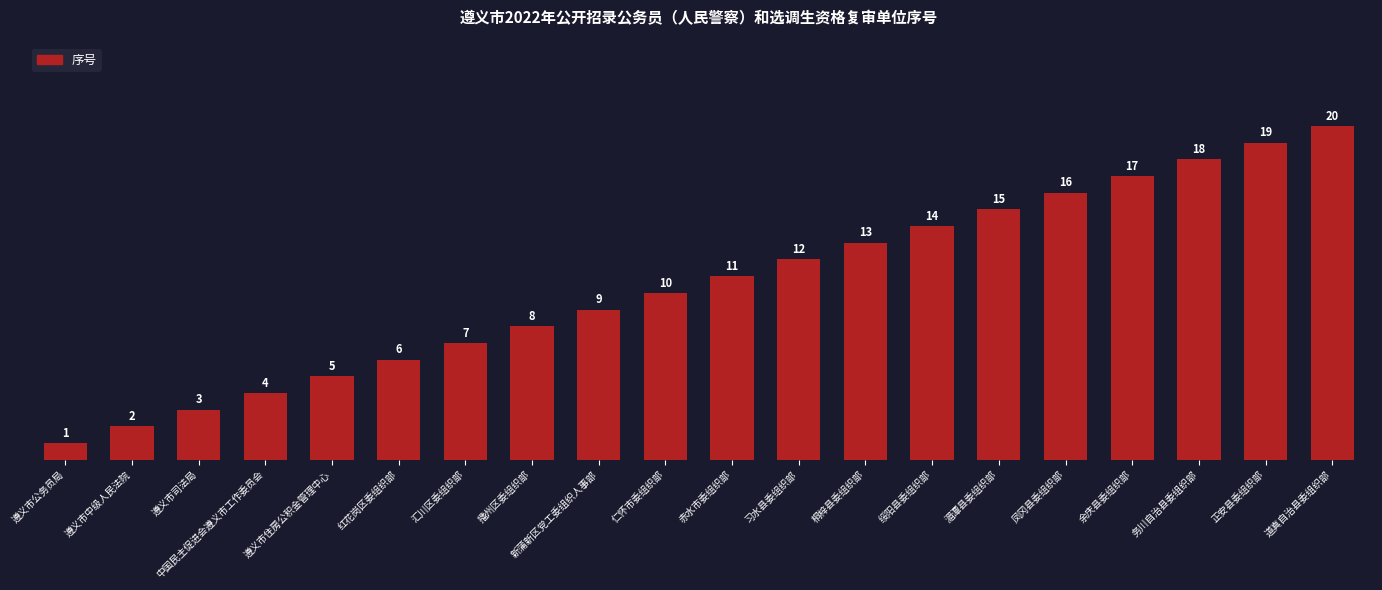

Reading right to left, extract all data points from this chart.

道真自治县委组织部=20	正安县委组织部=19	务川自治县委组织部=18	余庆县委组织部=17	凤冈县委组织部=16	湄潭县委组织部=15	绥阳县委组织部=14	桐梓县委组织部=13	习水县委组织部=12	赤水市委组织部=11	仁怀市委组织部=10	新蒲新区党工委组织人事部=9	播州区委组织部=8	汇川区委组织部=7	红花岗区委组织部=6	遵义市住房公积金管理中心=5	中国民主促进会遵义市工作委员会=4	遵义市司法局=3	遵义市中级人民法院=2	遵义市公务员局=1